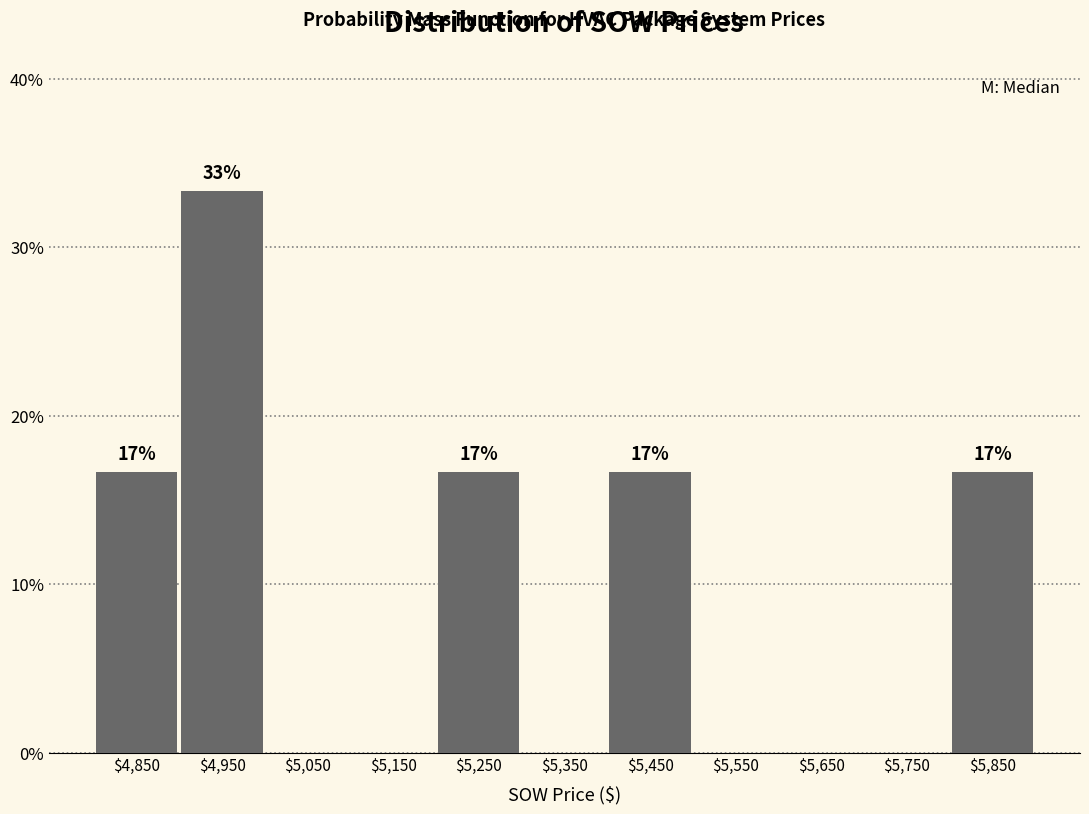

What is the sum of all values?

100.0